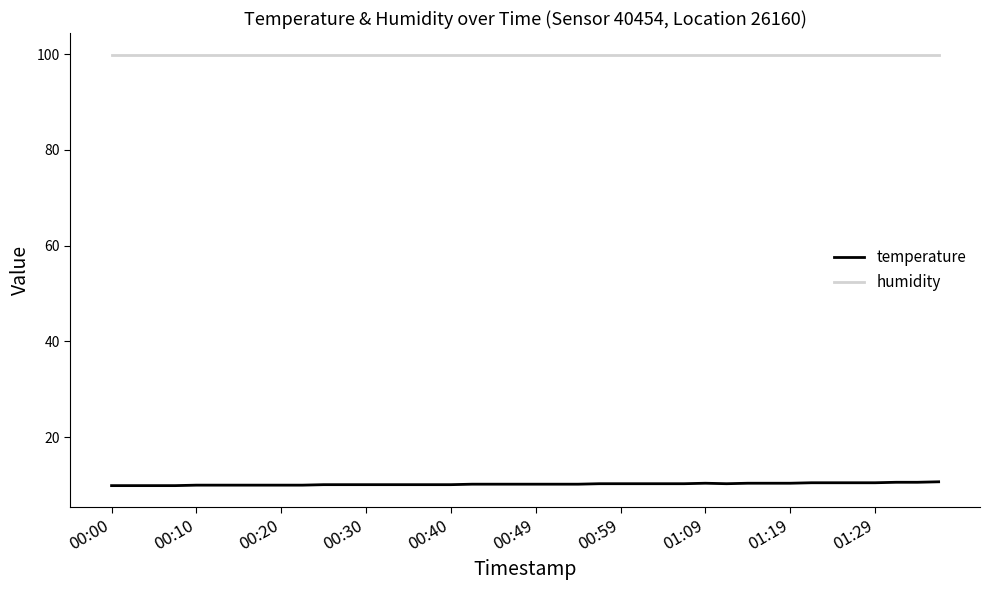

True or false: humidity and temperature cross at least once.

False